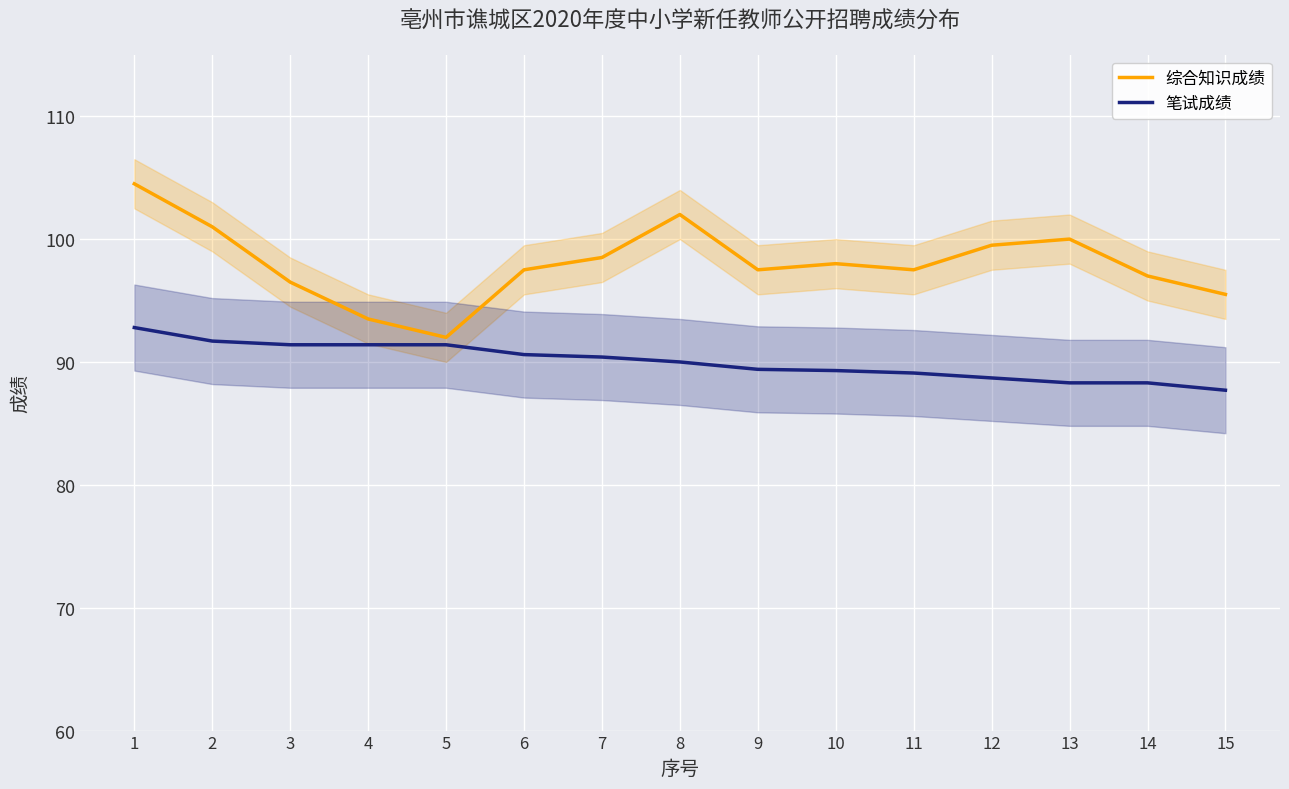

What is the sum of all 笔试成绩 values?

1350.5